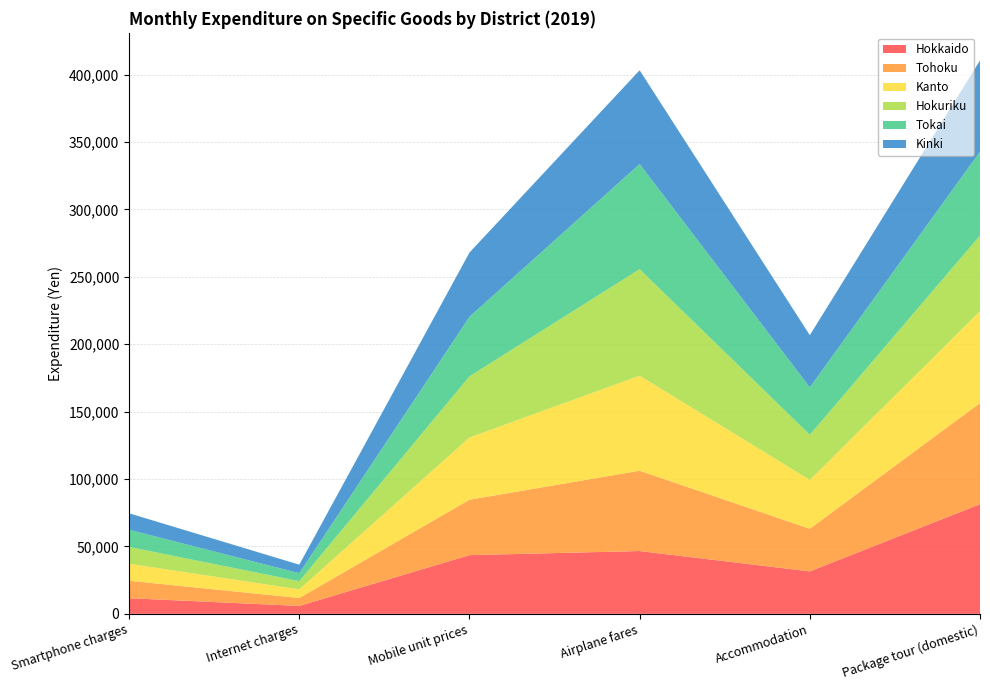

Reading left to right, what are all the values shown in this chart?

Hokkaido: 11606	5890	43547	46593	31485	81336
Tohoku: 12967	5857	41109	59565	31634	75035
Kanto: 12573	6403	46121	70481	36208	68105
Hokuriku: 12492	6094	45379	78973	33518	56092
Tokai: 12757	5923	44193	78013	35156	62242
Kinki: 12194	6298	47593	69526	38651	67564